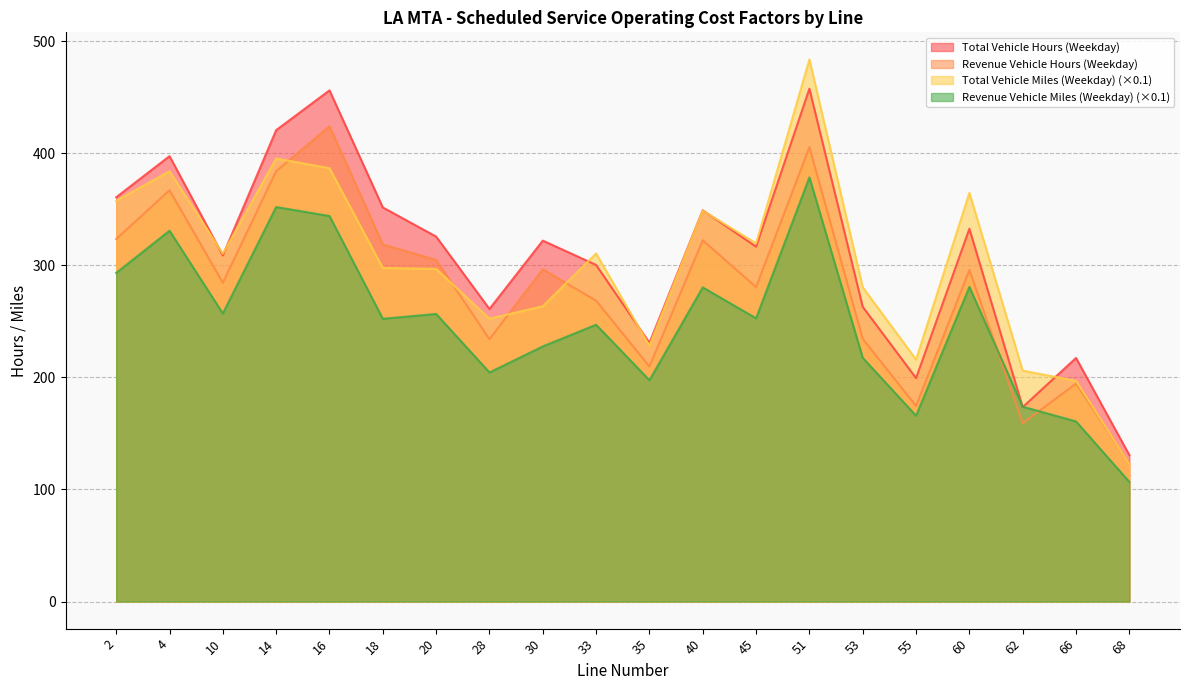

Which series has the largest total across all categories?

Total Vehicle Hours (Weekday)